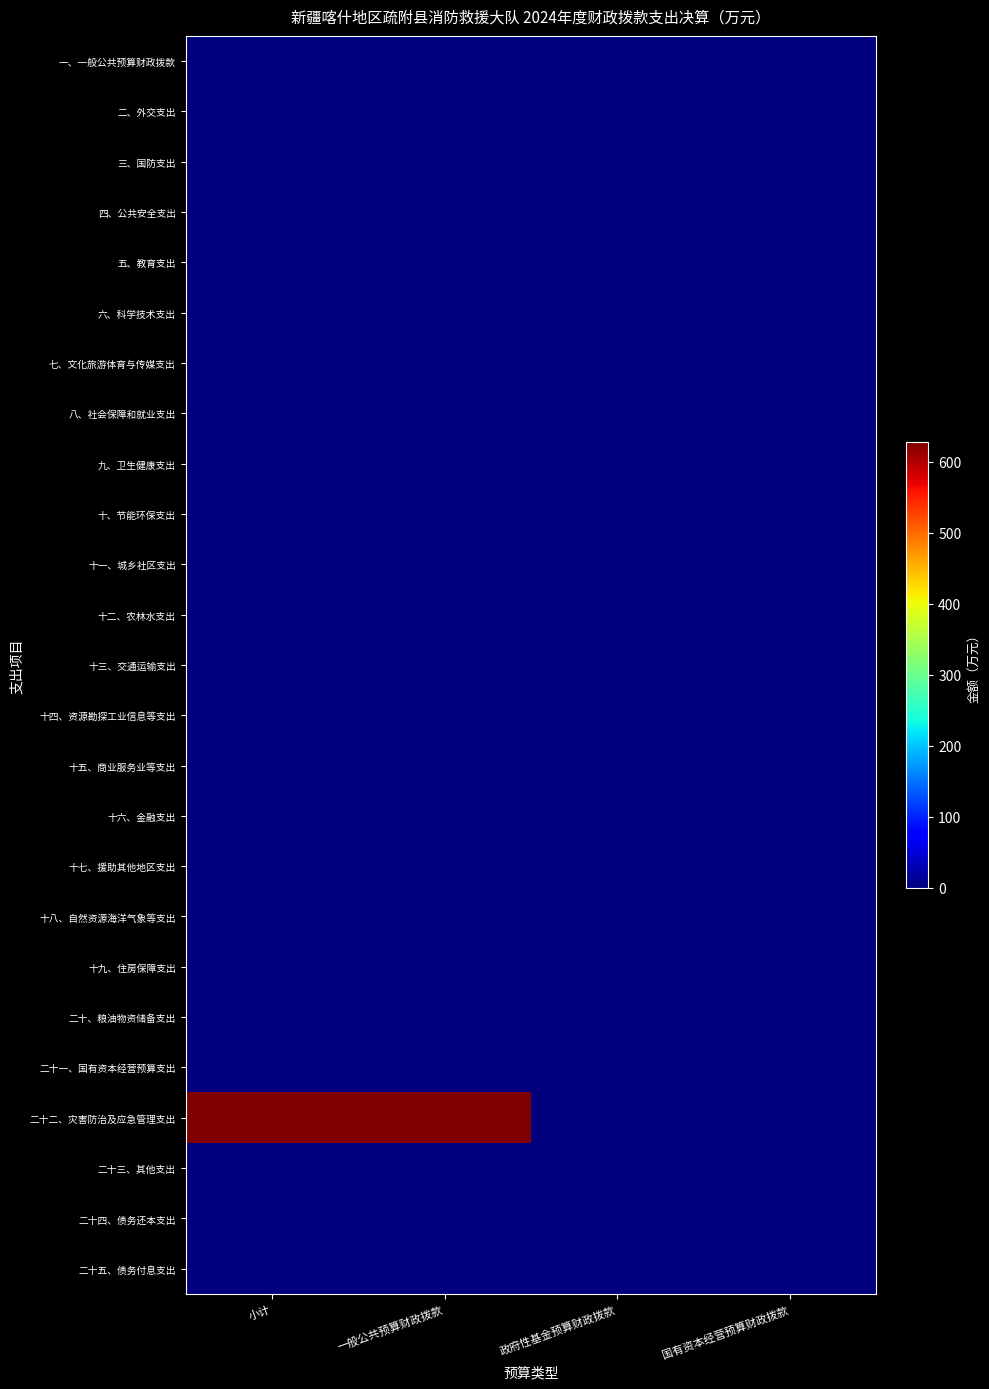

Reading left to right, transcribe all the data shown in this chart.

一、一般公共预算财政拨款: 小计=0.0	一般公共预算财政拨款=0.0	政府性基金预算财政拨款=0.0	国有资本经营预算财政拨款=0.0
二、外交支出: 小计=0.0	一般公共预算财政拨款=0.0	政府性基金预算财政拨款=0.0	国有资本经营预算财政拨款=0.0
三、国防支出: 小计=0.0	一般公共预算财政拨款=0.0	政府性基金预算财政拨款=0.0	国有资本经营预算财政拨款=0.0
四、公共安全支出: 小计=0.0	一般公共预算财政拨款=0.0	政府性基金预算财政拨款=0.0	国有资本经营预算财政拨款=0.0
五、教育支出: 小计=0.0	一般公共预算财政拨款=0.0	政府性基金预算财政拨款=0.0	国有资本经营预算财政拨款=0.0
六、科学技术支出: 小计=0.0	一般公共预算财政拨款=0.0	政府性基金预算财政拨款=0.0	国有资本经营预算财政拨款=0.0
七、文化旅游体育与传媒支出: 小计=0.0	一般公共预算财政拨款=0.0	政府性基金预算财政拨款=0.0	国有资本经营预算财政拨款=0.0
八、社会保障和就业支出: 小计=0.0	一般公共预算财政拨款=0.0	政府性基金预算财政拨款=0.0	国有资本经营预算财政拨款=0.0
九、卫生健康支出: 小计=0.0	一般公共预算财政拨款=0.0	政府性基金预算财政拨款=0.0	国有资本经营预算财政拨款=0.0
十、节能环保支出: 小计=0.0	一般公共预算财政拨款=0.0	政府性基金预算财政拨款=0.0	国有资本经营预算财政拨款=0.0
十一、城乡社区支出: 小计=0.0	一般公共预算财政拨款=0.0	政府性基金预算财政拨款=0.0	国有资本经营预算财政拨款=0.0
十二、农林水支出: 小计=0.0	一般公共预算财政拨款=0.0	政府性基金预算财政拨款=0.0	国有资本经营预算财政拨款=0.0
十三、交通运输支出: 小计=0.0	一般公共预算财政拨款=0.0	政府性基金预算财政拨款=0.0	国有资本经营预算财政拨款=0.0
十四、资源勘探工业信息等支出: 小计=0.0	一般公共预算财政拨款=0.0	政府性基金预算财政拨款=0.0	国有资本经营预算财政拨款=0.0
十五、商业服务业等支出: 小计=0.0	一般公共预算财政拨款=0.0	政府性基金预算财政拨款=0.0	国有资本经营预算财政拨款=0.0
十六、金融支出: 小计=0.0	一般公共预算财政拨款=0.0	政府性基金预算财政拨款=0.0	国有资本经营预算财政拨款=0.0
十七、援助其他地区支出: 小计=0.0	一般公共预算财政拨款=0.0	政府性基金预算财政拨款=0.0	国有资本经营预算财政拨款=0.0
十八、自然资源海洋气象等支出: 小计=0.0	一般公共预算财政拨款=0.0	政府性基金预算财政拨款=0.0	国有资本经营预算财政拨款=0.0
十九、住房保障支出: 小计=0.0	一般公共预算财政拨款=0.0	政府性基金预算财政拨款=0.0	国有资本经营预算财政拨款=0.0
二十、粮油物资储备支出: 小计=0.0	一般公共预算财政拨款=0.0	政府性基金预算财政拨款=0.0	国有资本经营预算财政拨款=0.0
二十一、国有资本经营预算支出: 小计=0.0	一般公共预算财政拨款=0.0	政府性基金预算财政拨款=0.0	国有资本经营预算财政拨款=0.0
二十二、灾害防治及应急管理支出: 小计=627.9	一般公共预算财政拨款=627.9	政府性基金预算财政拨款=0.0	国有资本经营预算财政拨款=0.0
二十三、其他支出: 小计=0.0	一般公共预算财政拨款=0.0	政府性基金预算财政拨款=0.0	国有资本经营预算财政拨款=0.0
二十四、债务还本支出: 小计=0.0	一般公共预算财政拨款=0.0	政府性基金预算财政拨款=0.0	国有资本经营预算财政拨款=0.0
二十五、债务付息支出: 小计=0.0	一般公共预算财政拨款=0.0	政府性基金预算财政拨款=0.0	国有资本经营预算财政拨款=0.0